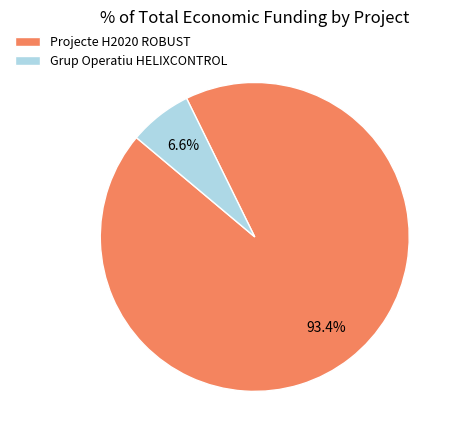

Combined, do Grup Operatiu HELIXCONTROL and Projecte H2020 ROBUST account for over 50%?

Yes